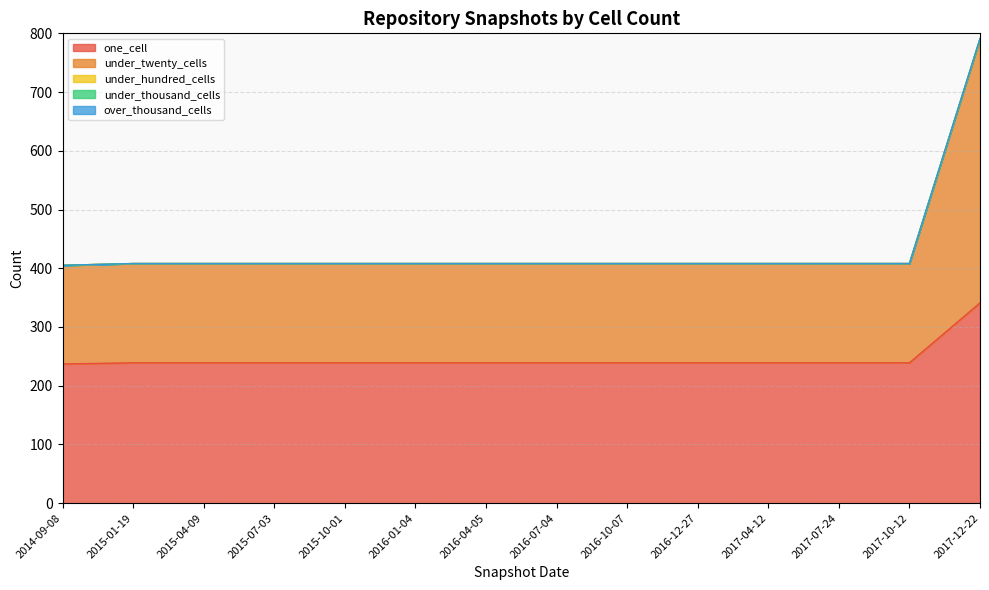

What is the total value across all series at 2016-12-27?

408